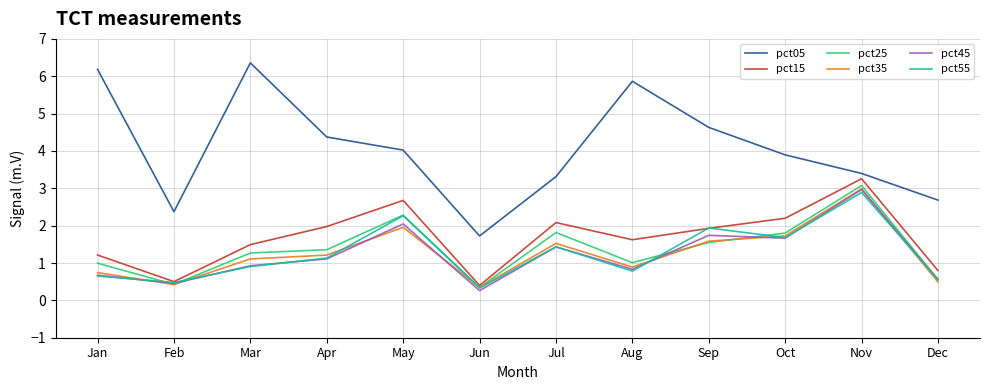

What is the minimum value for pct35?

0.3